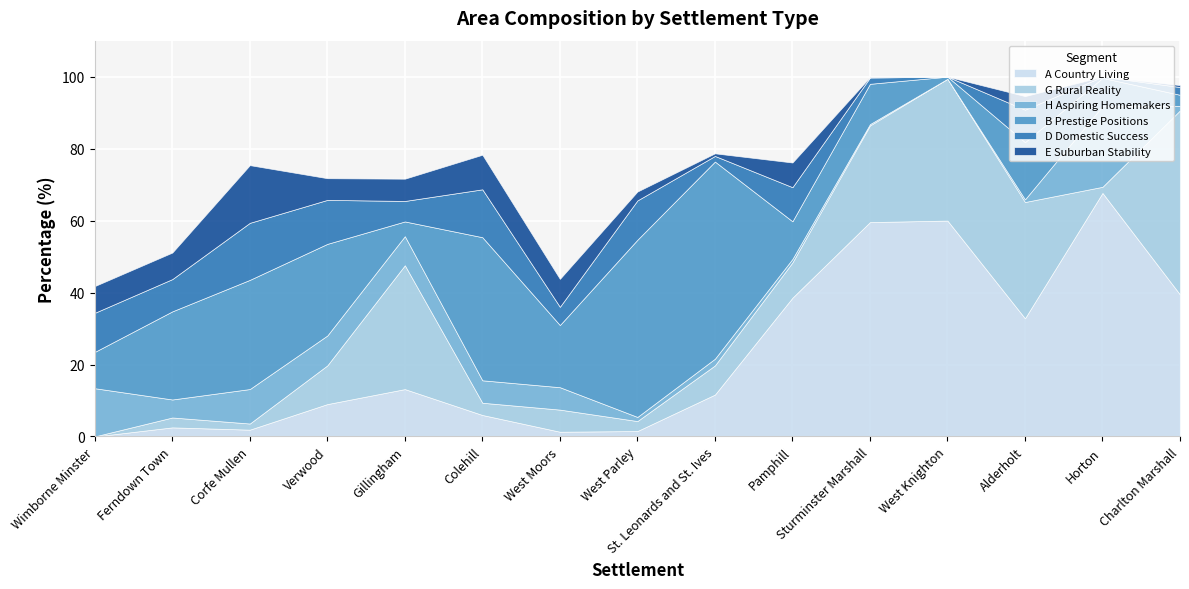

Between Colehill and Wimborne Minster, which is larger?

Colehill